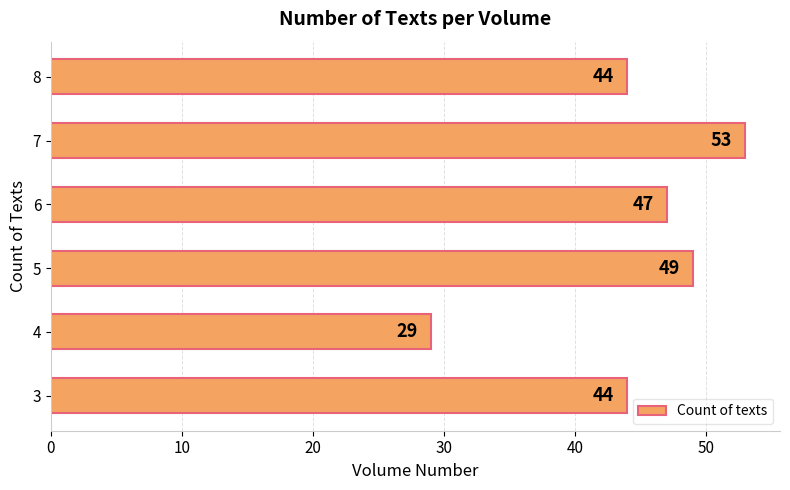

Reading bottom to top, what are all the values shown in this chart?

44	29	49	47	53	44